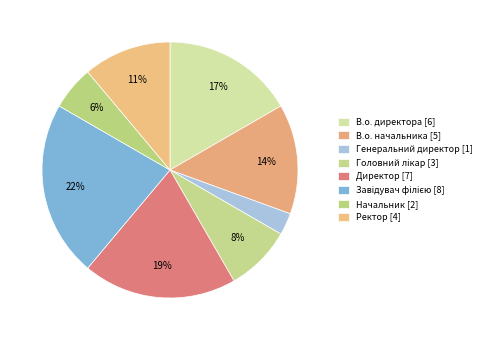

The Генеральний директор slice represents 12% of the pie. True or false?

False